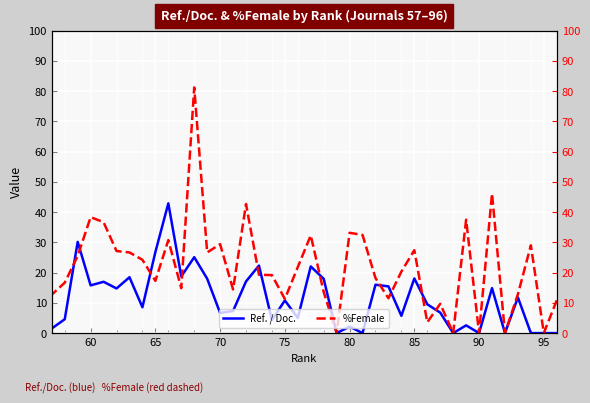

How many data points does each series have?

40